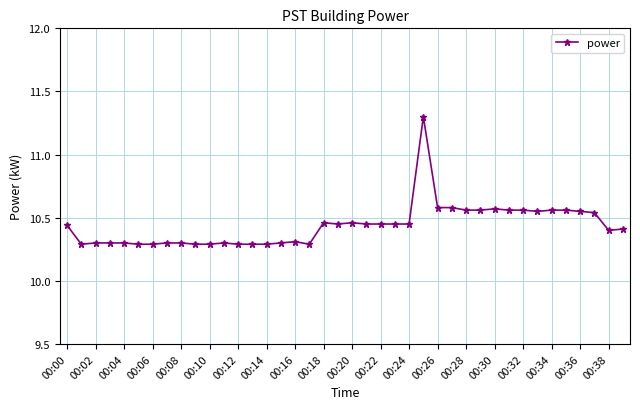

What is the sum of all values?

417.5